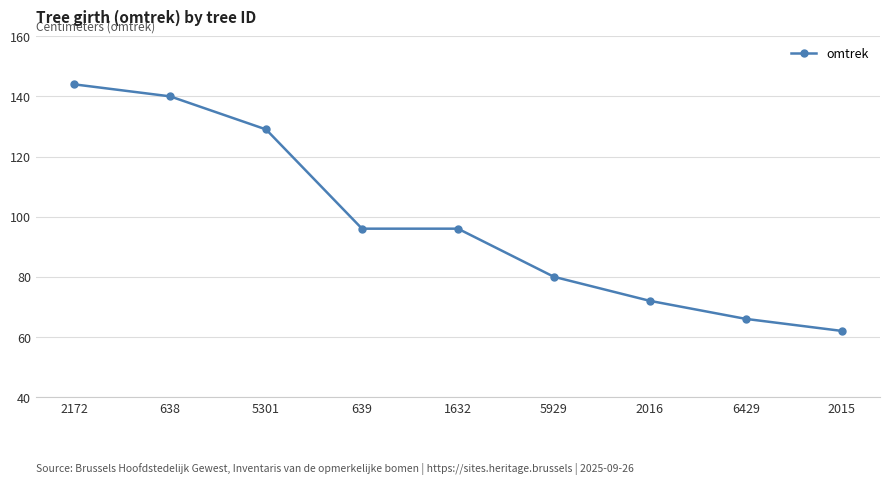

What is the change in value from 638 to 5301?

-11